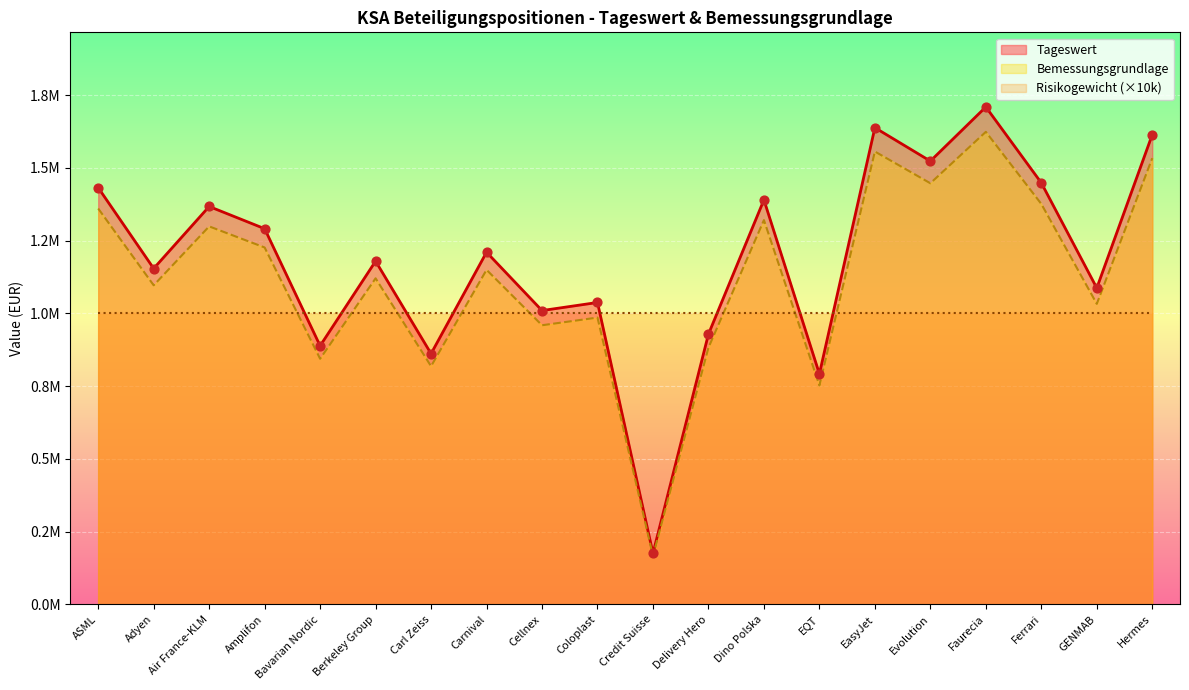

Which series has the largest Y range (max minus min)?

Tageswert